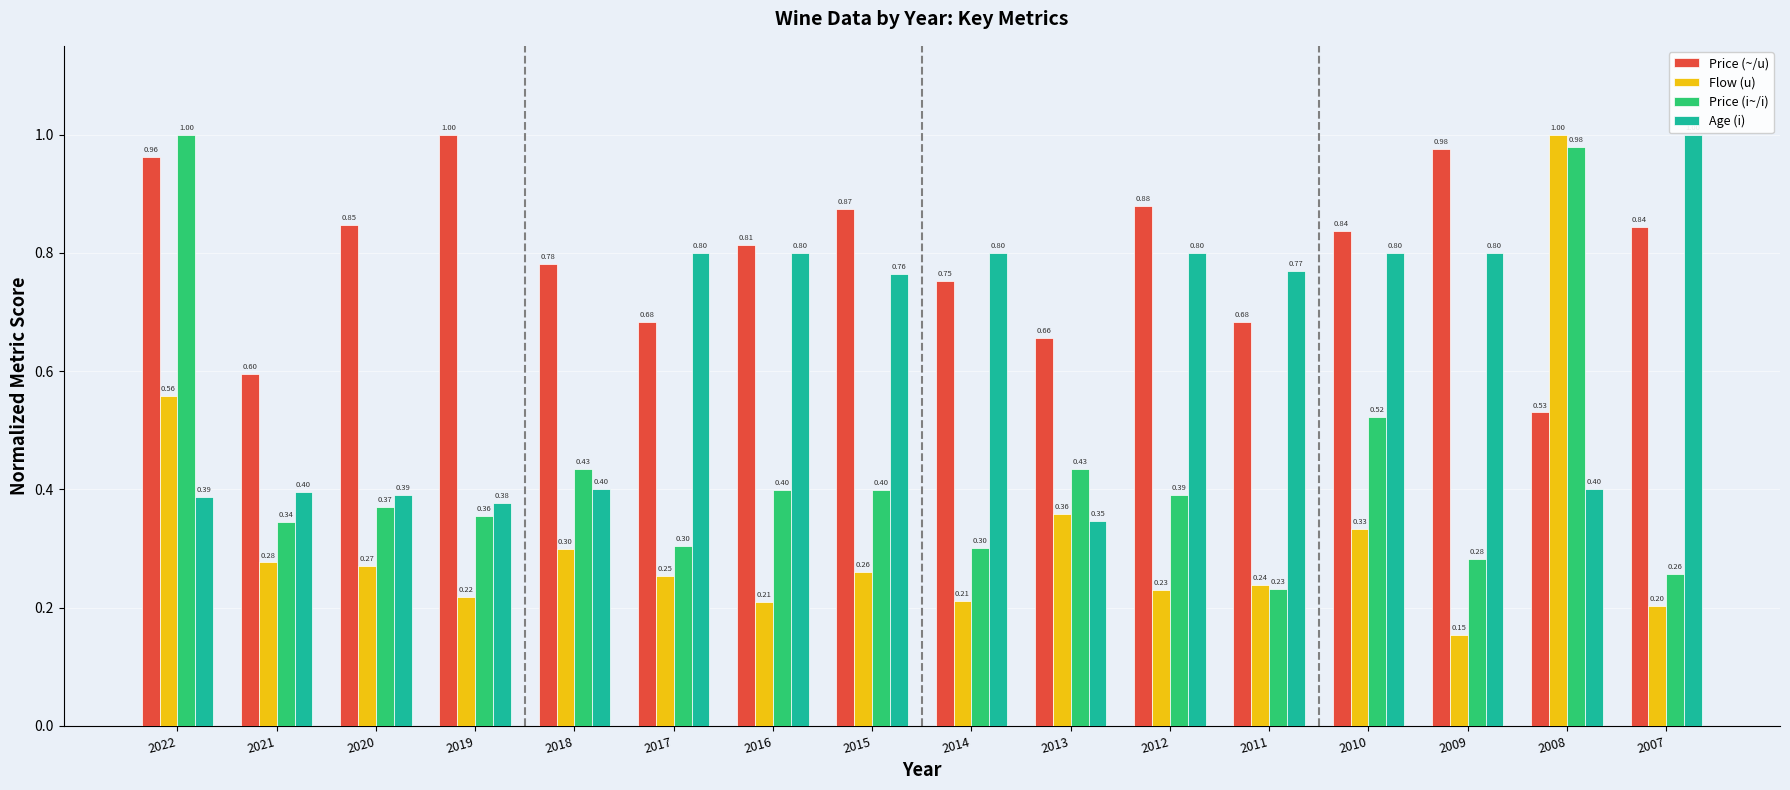

The Age (i) series shows 1.3 at 2009. True or false?

False